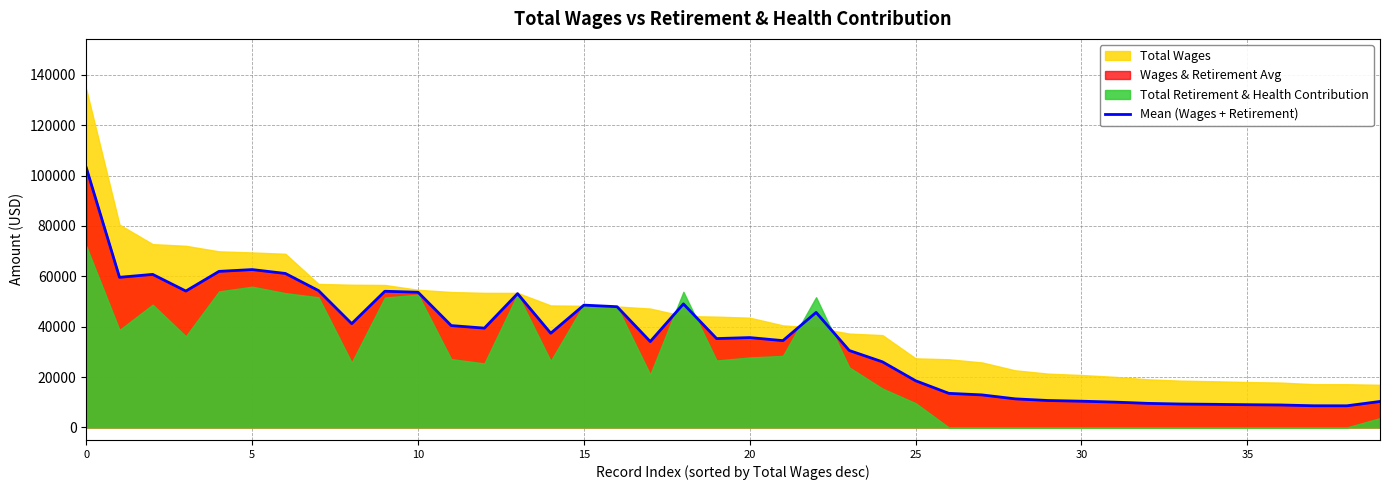

Reading left to right, list all the values displayed in this chart.

103013.0	59589.5	60745.0	54135.0	61944.5	62657.0	61114.5	54308.5	41192.0	54049.0	53657.0	40424.0	39410.0	53102.5	37390.5	48538.5	47913.5	34084.5	49024.0	35263.0	35655.5	34447.0	45645.5	30526.0	26028.5	18515.0	13518.5	12894.5	11329.5	10667.0	10398.0	10035.0	9540.0	9273.0	9156.5	9002.0	8896.0	8583.5	8569.0	10289.0